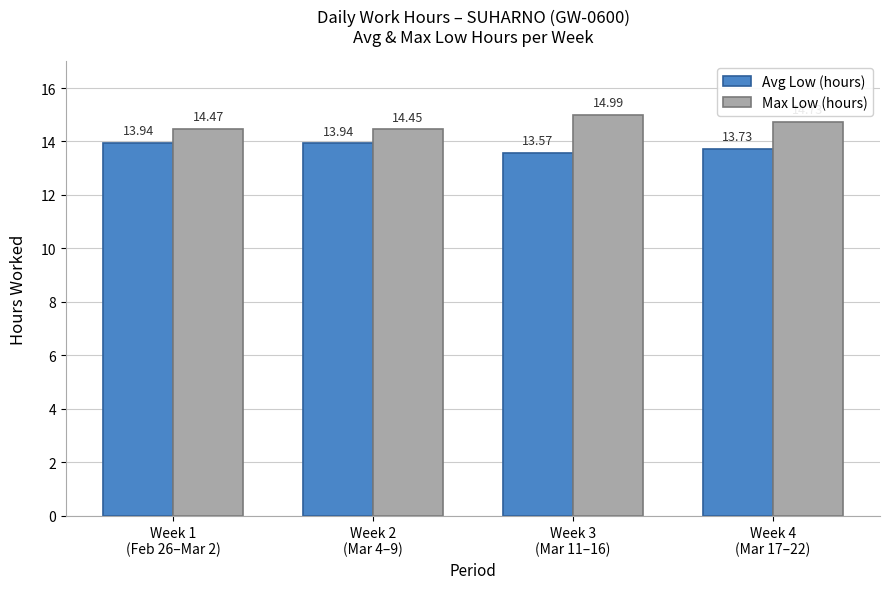

What are all the series names shown in the legend?

Avg Low (hours), Max Low (hours)